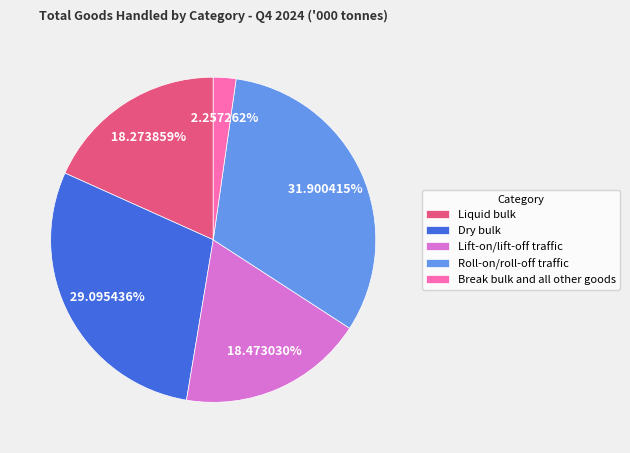

Which category has the smallest portion of the pie?

Break bulk and all other goods